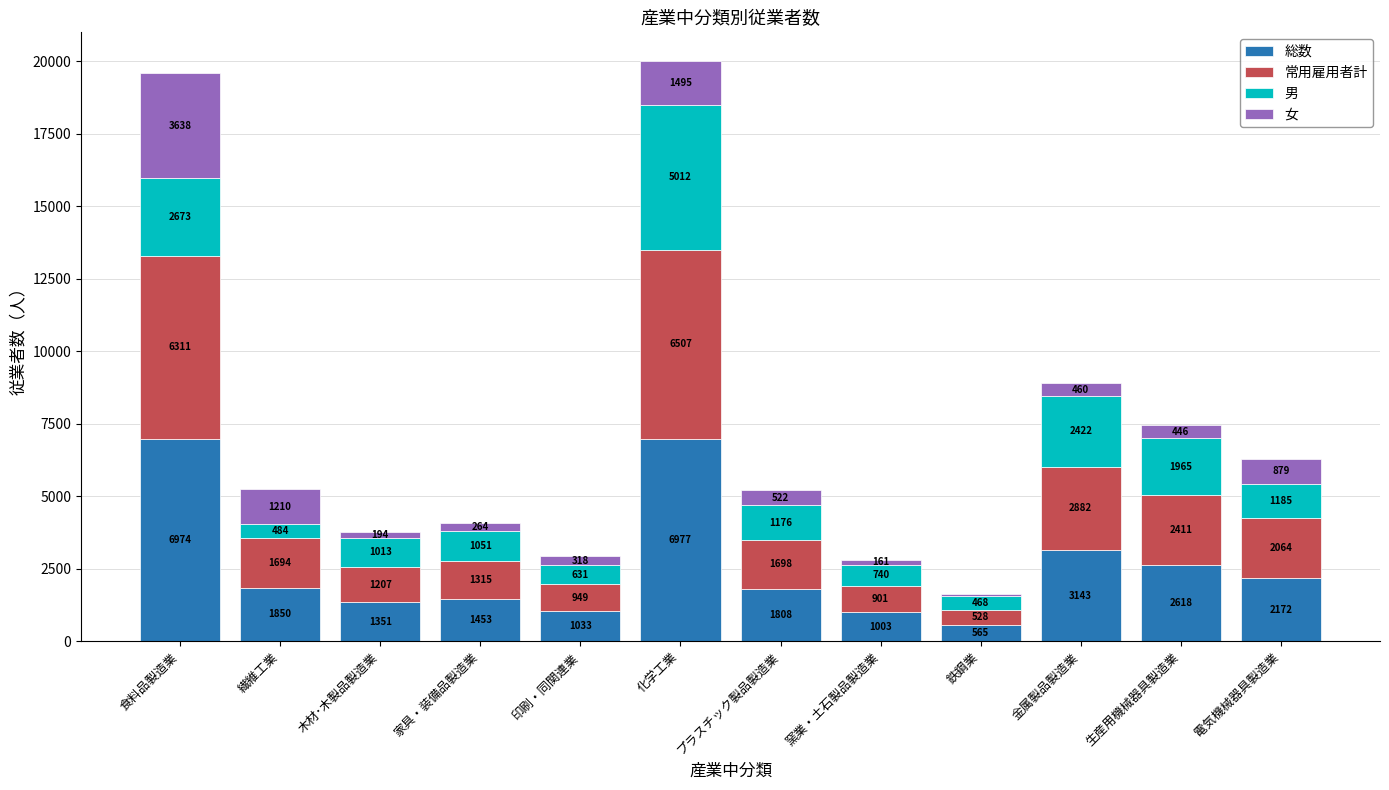

What is the maximum value for 総数?

6977